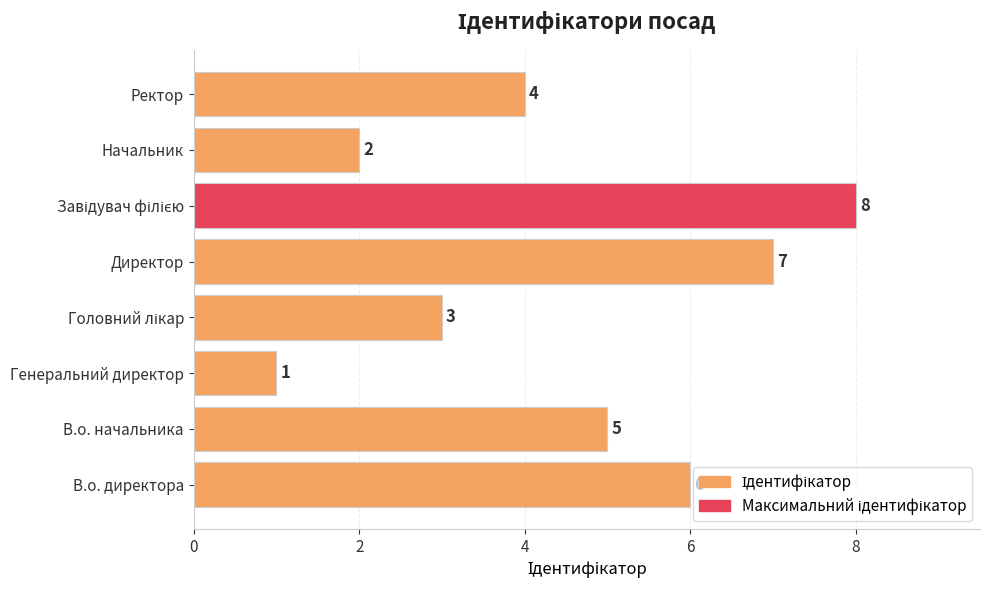

The value at В.о. директора is 2. True or false?

False